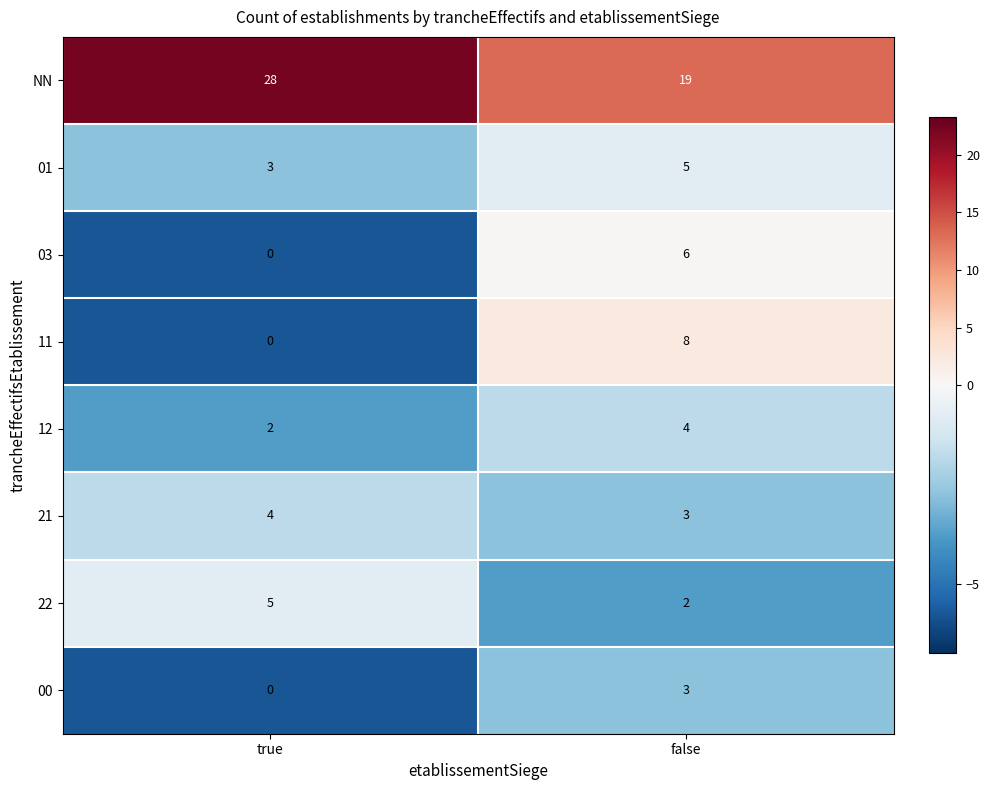

What is the average value of the 11 series?

4